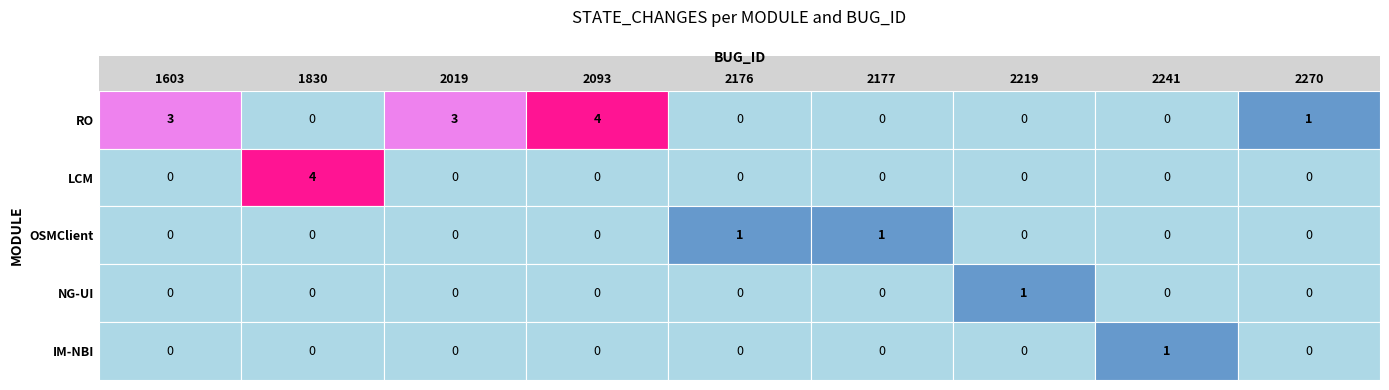

Which label corresponds to the smallest value in the chart?

1830